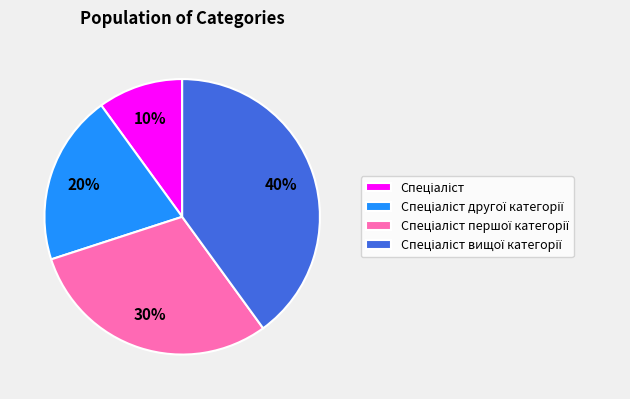

To the nearest percent, what is the difference between the largest and smallest slice percentages?

30%